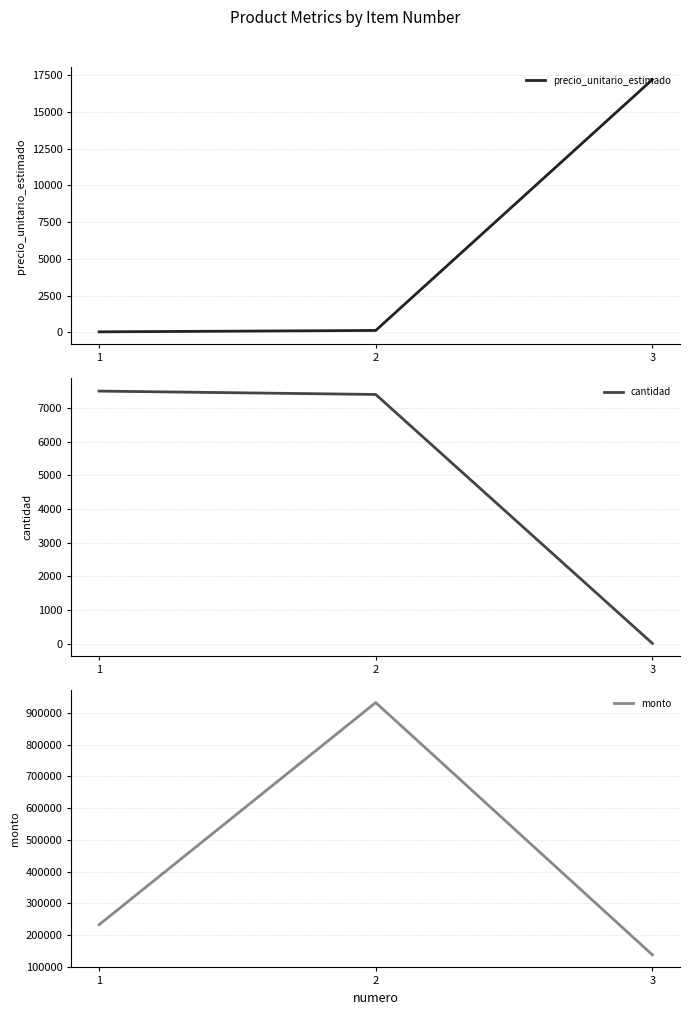

Between 3 and 1, which is larger?

3